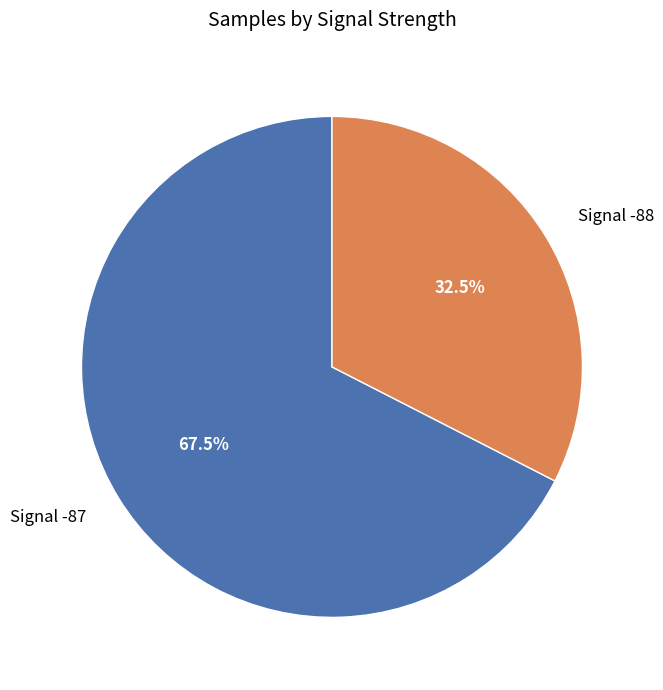

Which slice is the largest?

Signal -87